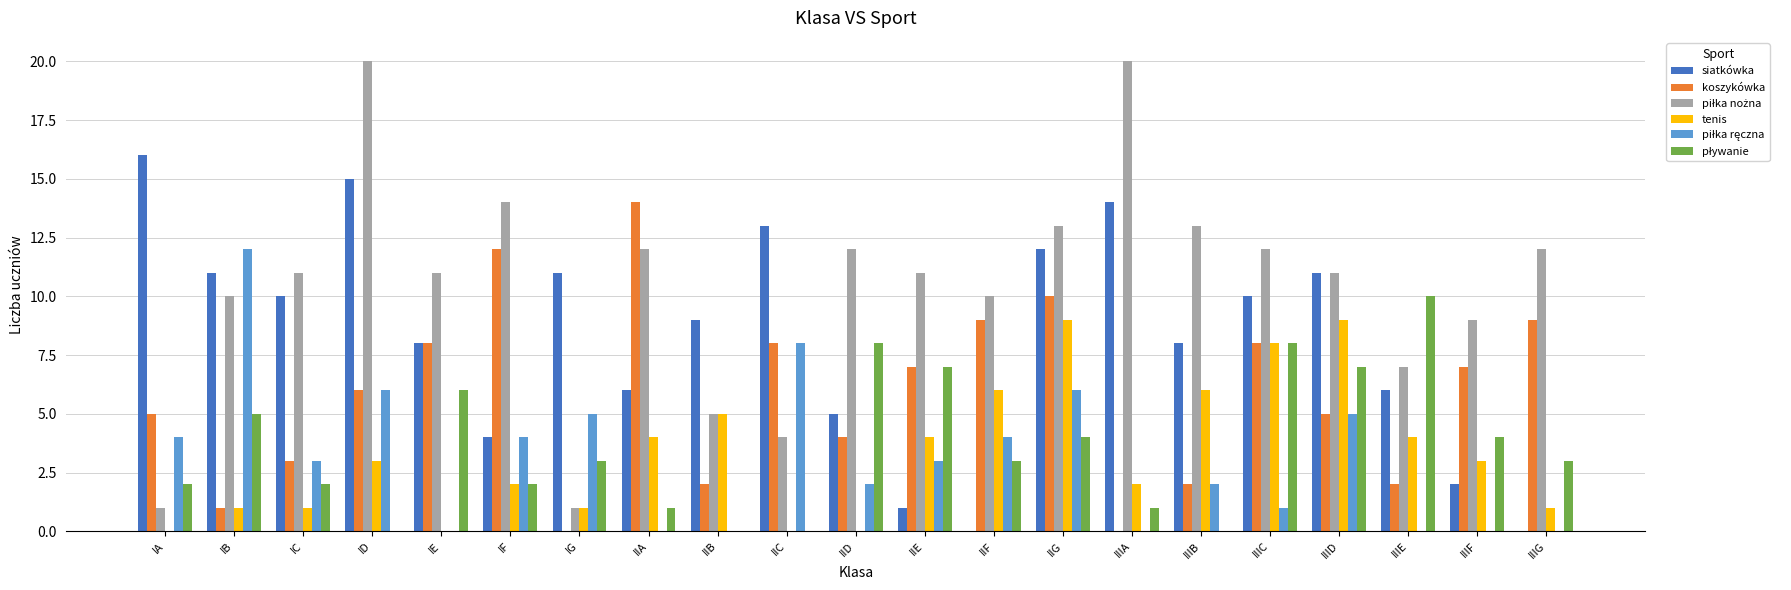

How many categories are shown in the chart?

21